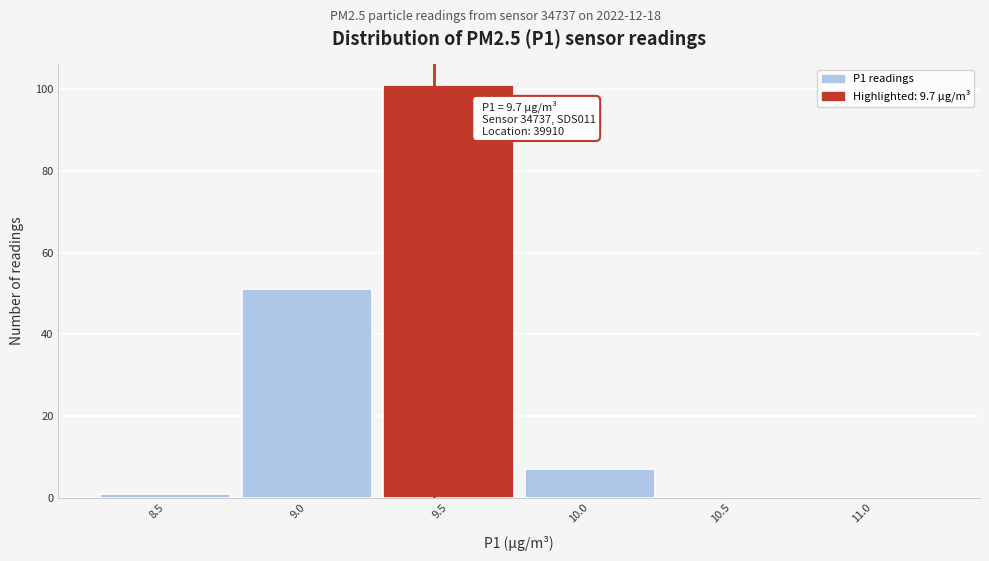

Reading left to right, extract all data points from this chart.

8.5=1	9.0=51	9.5=101	10.0=7	10.5=0	11.0=0